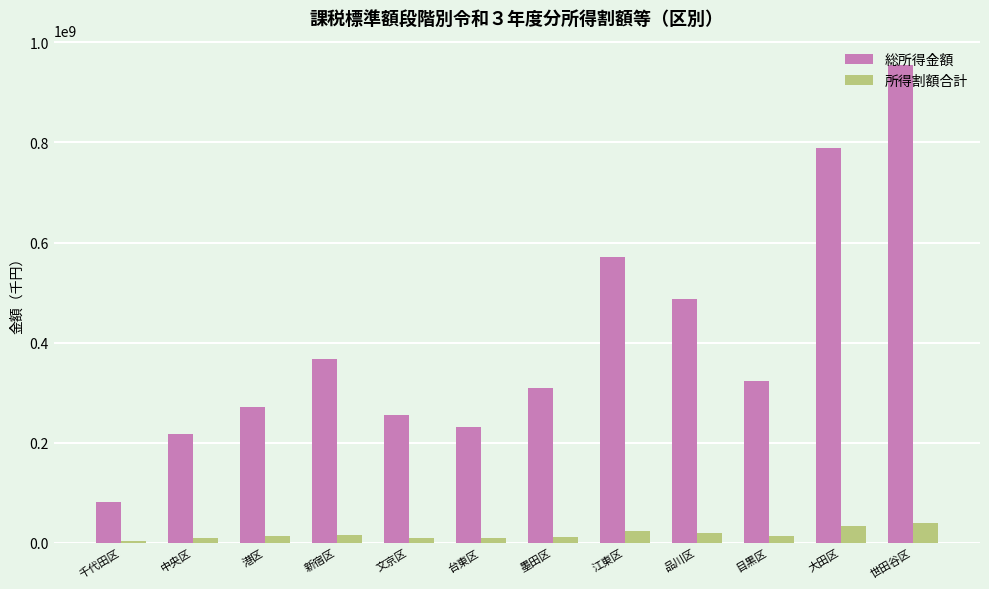

Where is 総所得金額 nearest to the value 519183442?

品川区